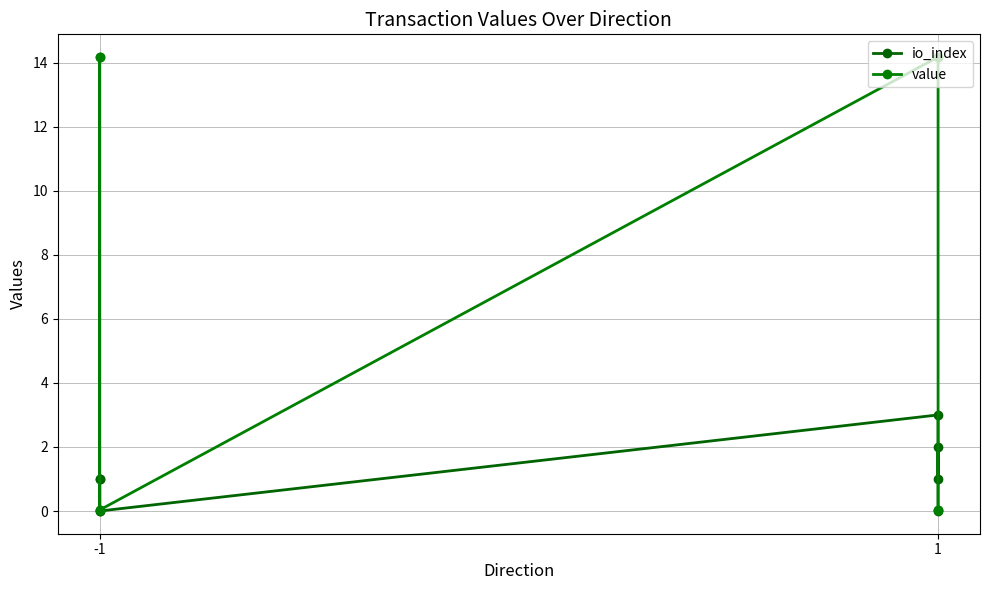

What is the sum of all value values?

56.8